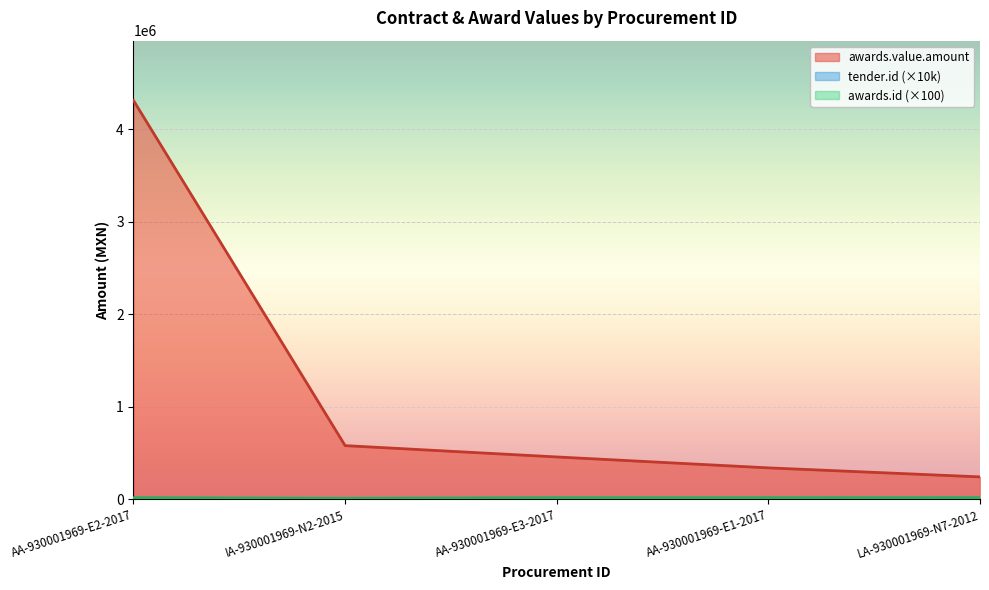

What is the value of the 2nd point from the left?

579420.0